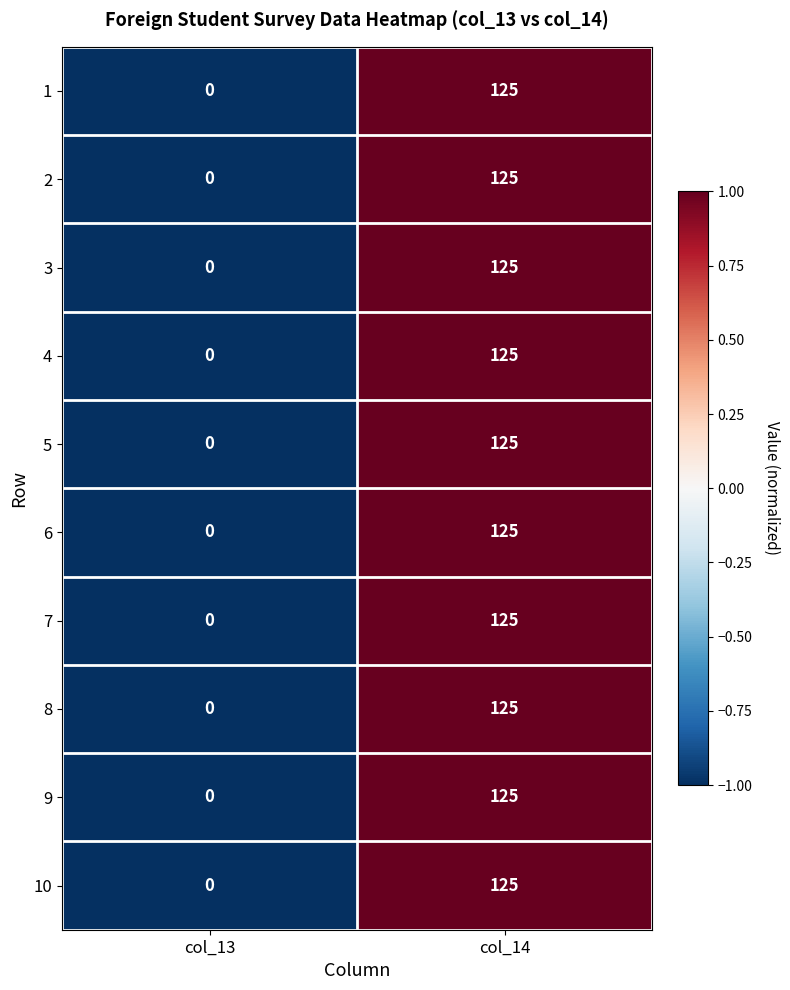

How many values in 6 are above zero?

1